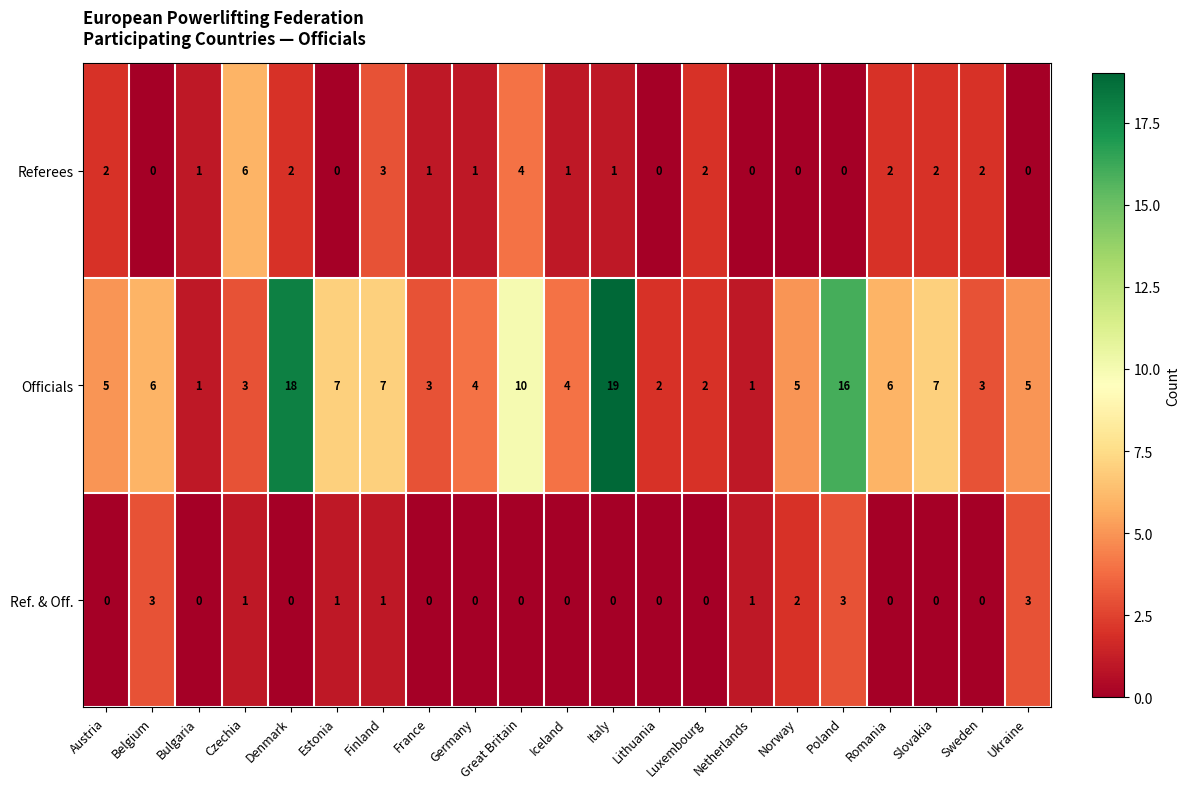

The value of Ref. & Off. at Sweden is -1. True or false?

False